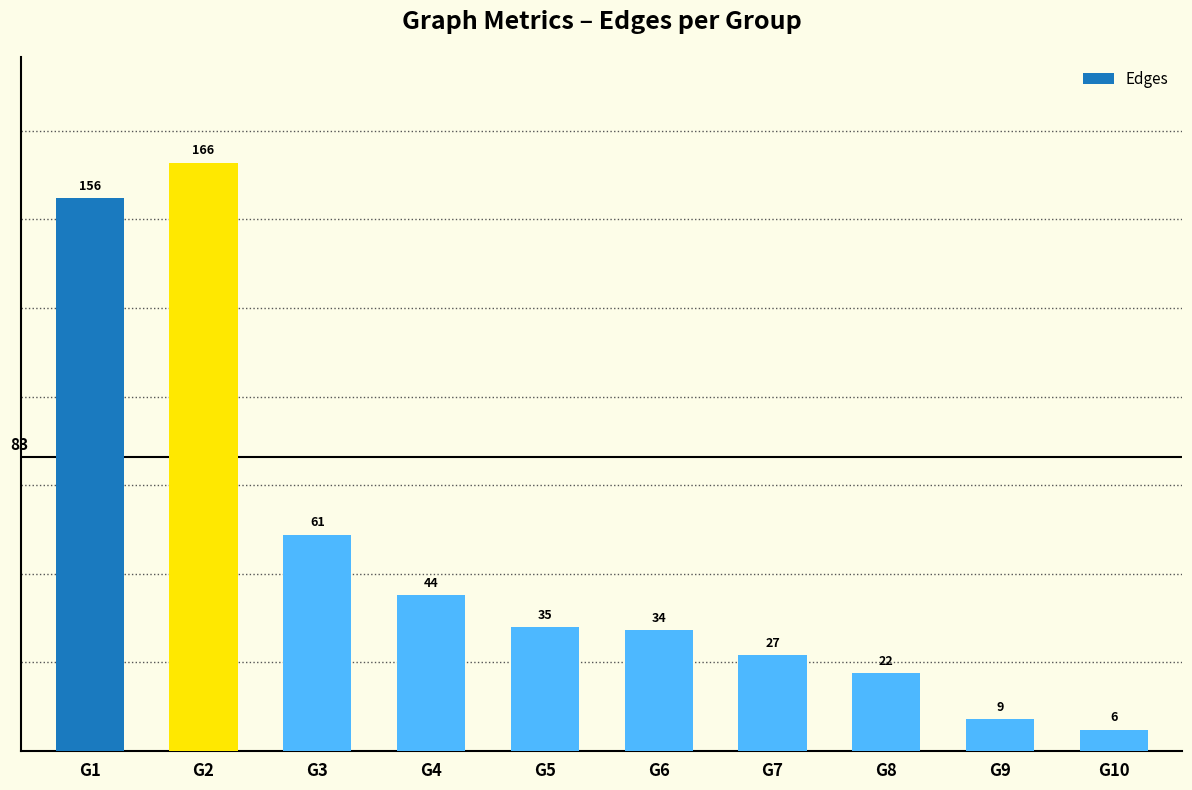

What is the difference between the values at G10 and G8?

16